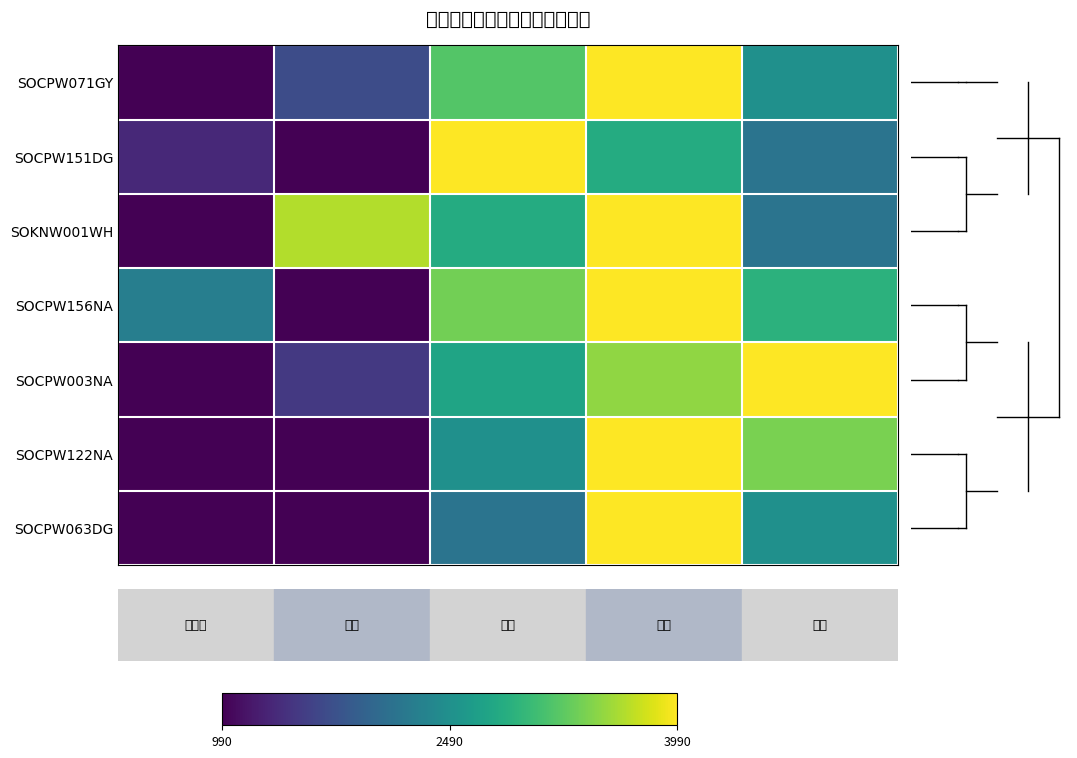

Reading right to left, list all the values displayed in this chart.

SOCPW071GY: 0.5	1.0	0.7	0.2	0.0
SOCPW151DG: 0.4	0.6	1.0	0.0	0.1
SOKNW001WH: 0.4	1.0	0.6	0.9	0.0
SOCPW156NA: 0.6	1.0	0.8	0.0	0.4
SOCPW003NA: 1.0	0.8	0.6	0.2	0.0
SOCPW122NA: 0.8	1.0	0.5	0.0	0.0
SOCPW063DG: 0.5	1.0	0.4	0.0	0.0